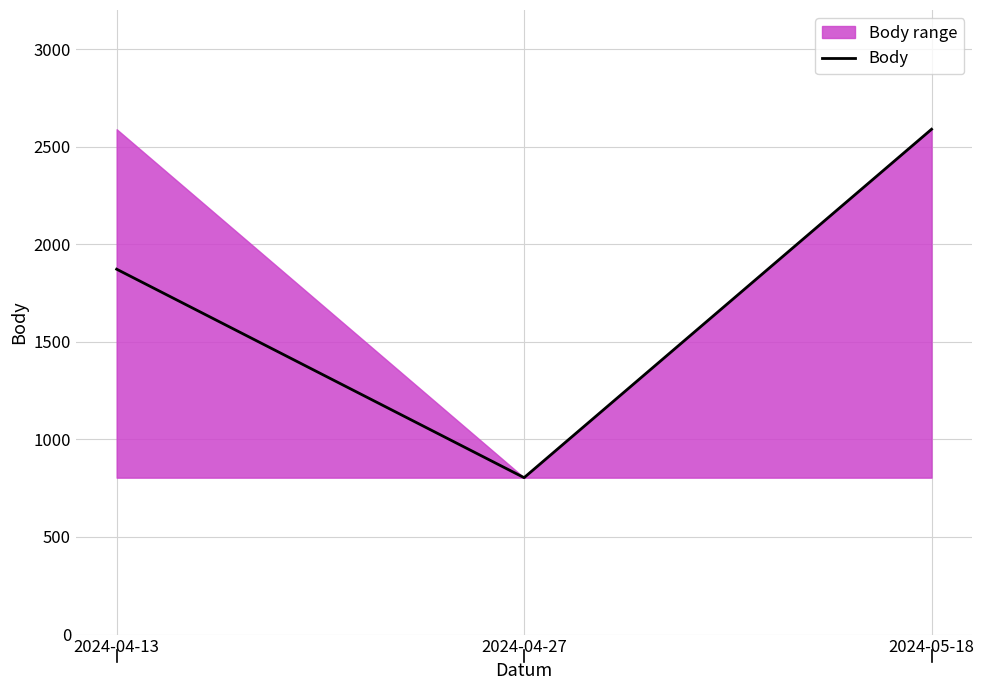

Where is the data nearest to the value 1696?

2024-04-13